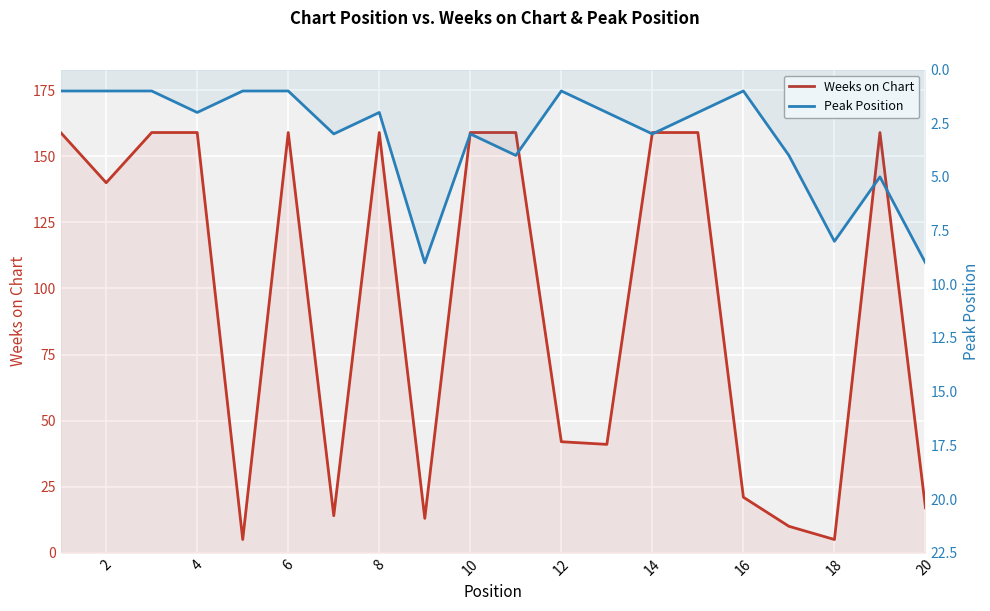

The value of Weeks on Chart at 12 is 61. True or false?

False